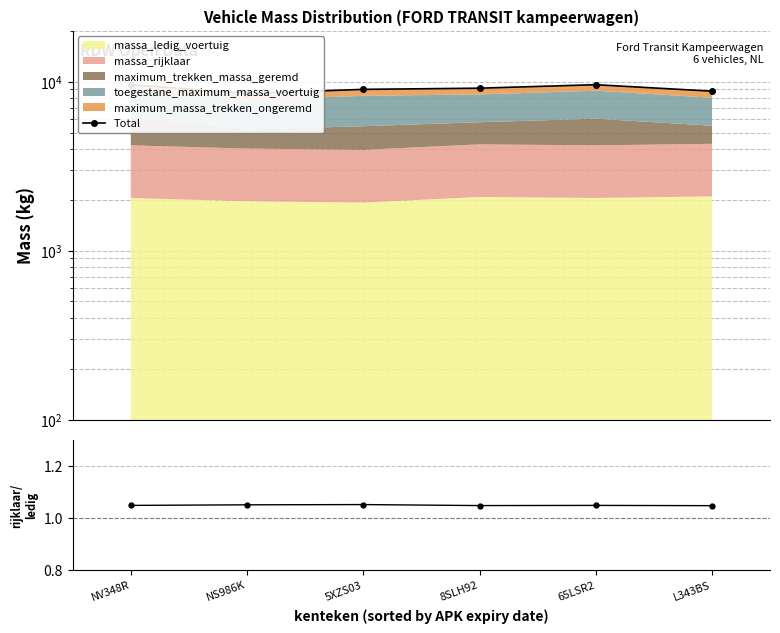

At which category does the chart reach its minimum across all series?

L343BS